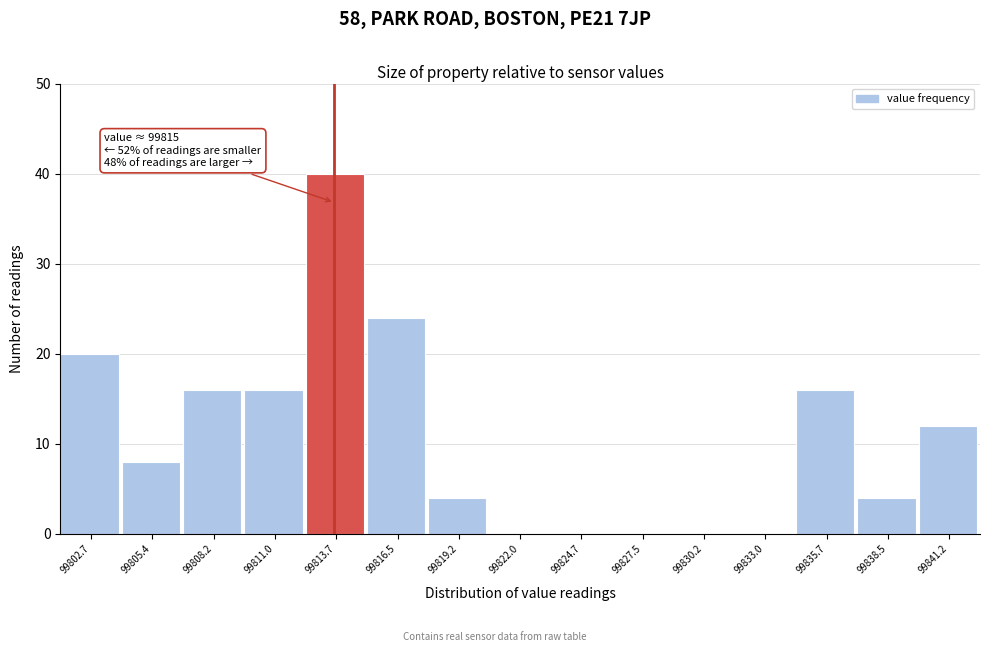

Reading right to left, extract all data points from this chart.

99841.2=12	99838.5=4	99835.7=16	99833.0=0	99830.2=0	99827.5=0	99824.7=0	99822.0=0	99819.2=4	99816.5=24	99813.7=40	99811.0=16	99808.2=16	99805.4=8	99802.7=20